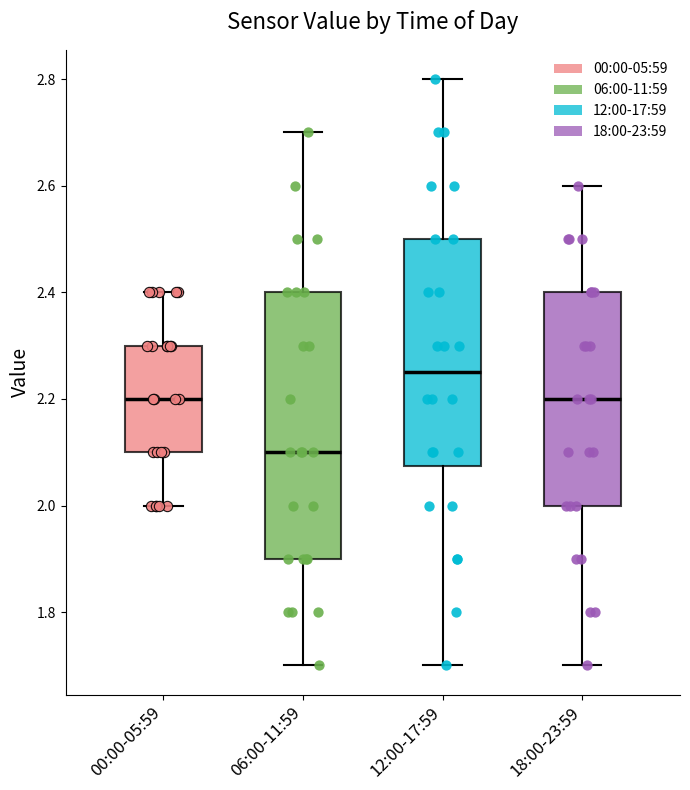

Which box is the tallest, from its lower edge to its upper edge?

06:00-11:59